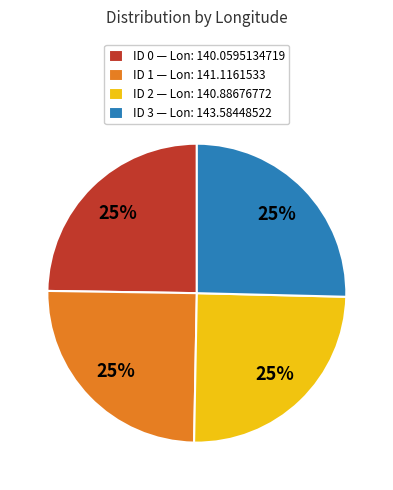

True or false: ID 2 — Lon: 140.88676772 accounts for 25% of the total.

True